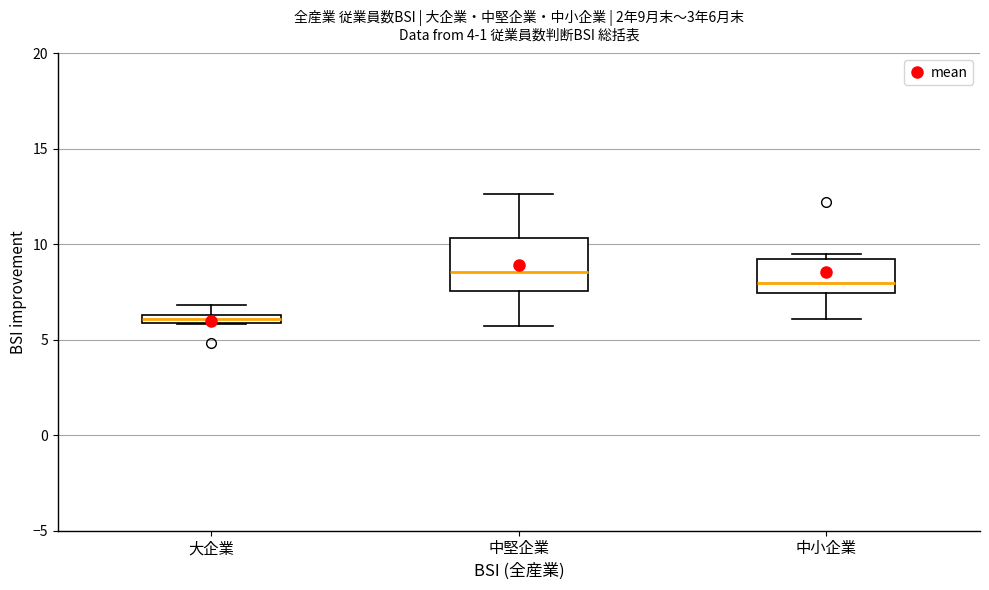

Which box's median line is the lowest?

大企業